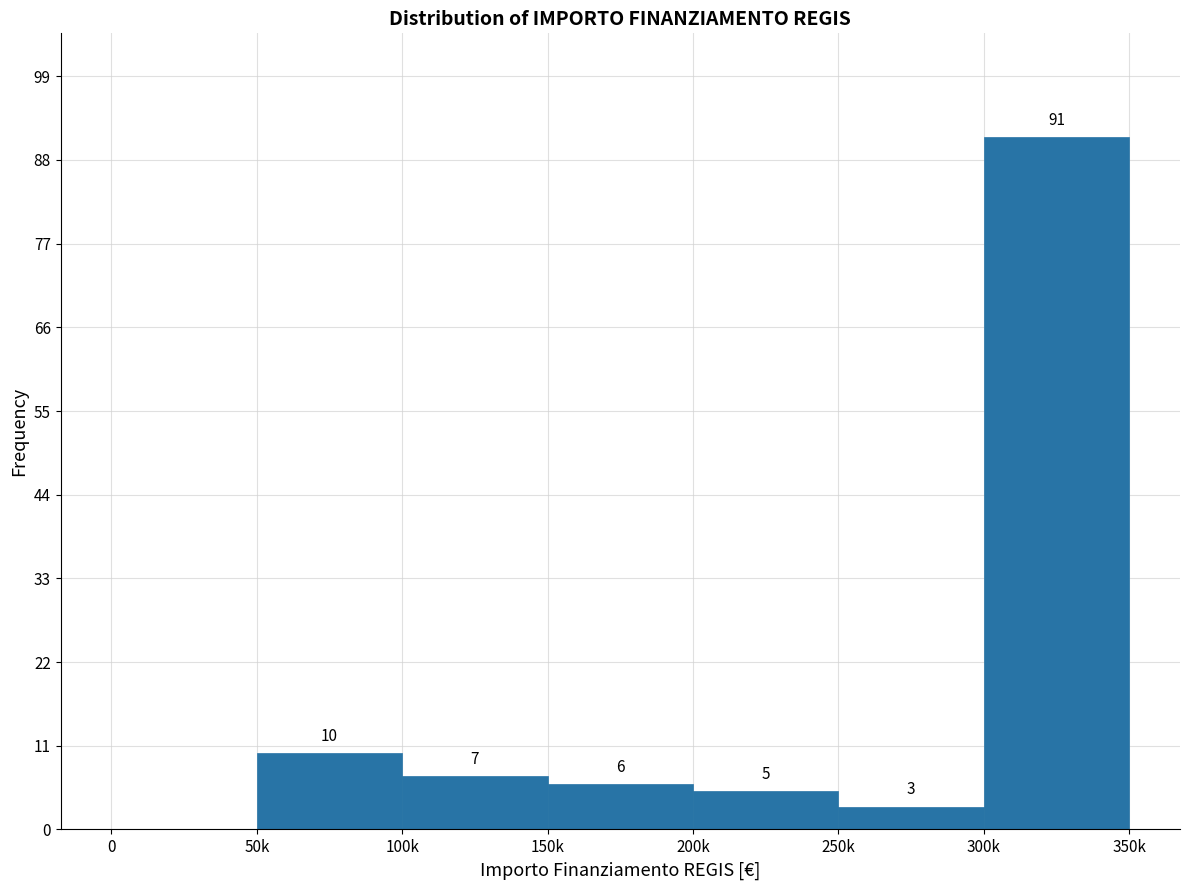

Reading left to right, transcribe all the data shown in this chart.

0=0	50k=10	100k=7	150k=6	200k=5	250k=3	300k=91